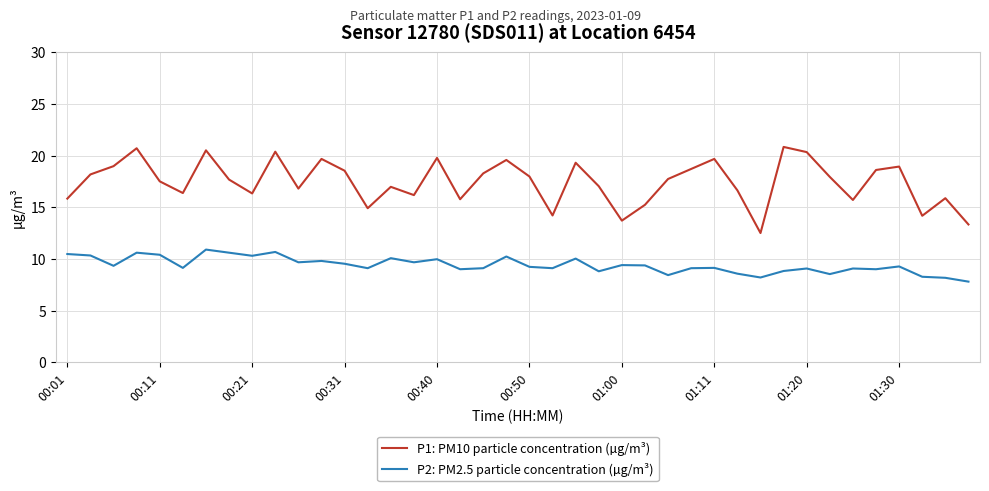

Does the chart display data point markers on the line(s)?

No